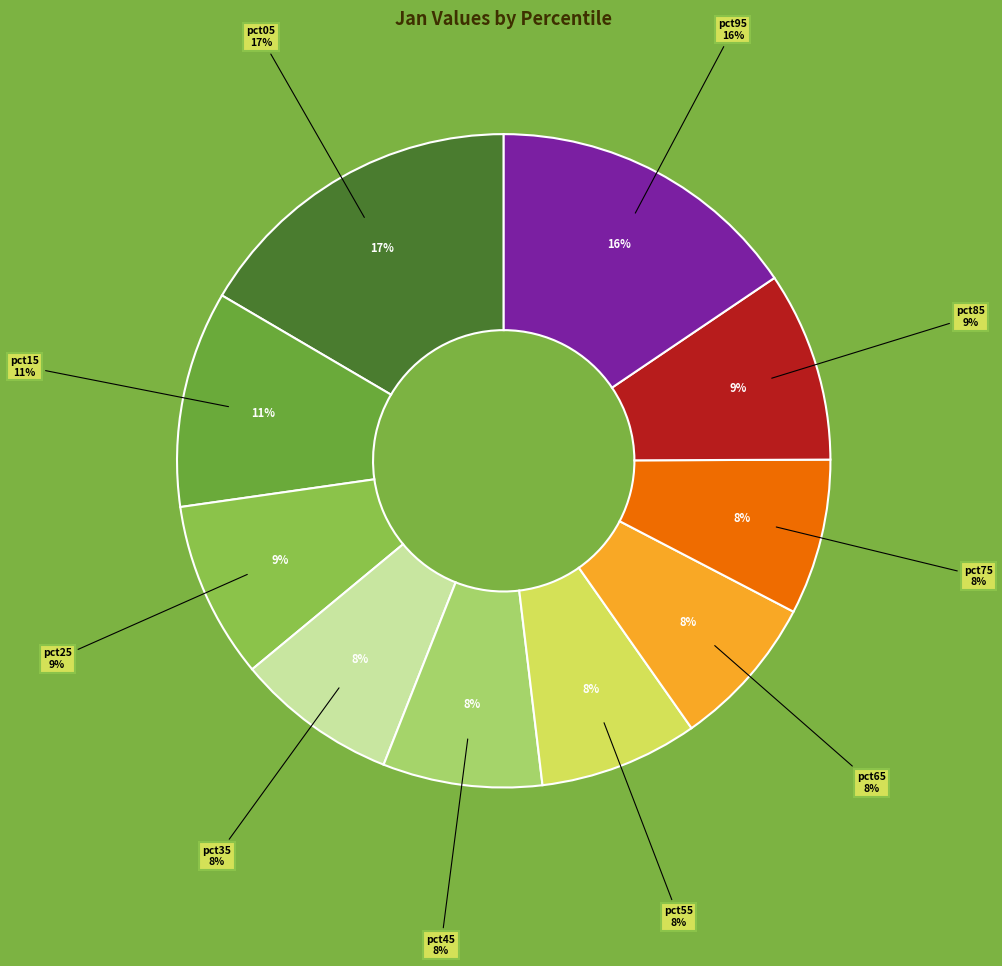

Is it true that pct85 is 21% of the pie?

False